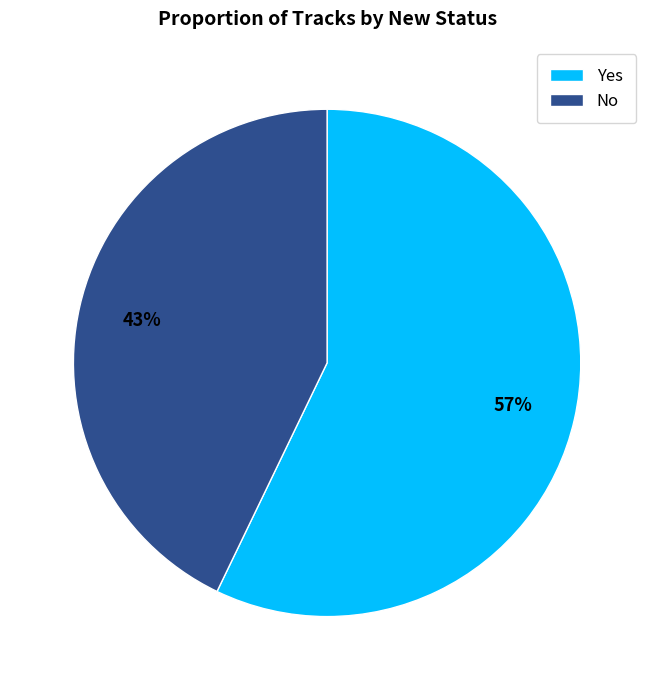

What is the largest slice in the pie chart?

Yes